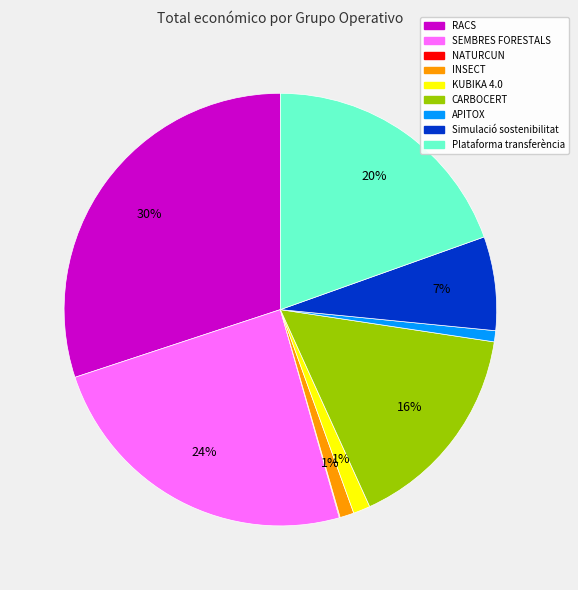

Combined, do SEMBRES FORESTALS and Simulació sostenibilitat account for over 50%?

No